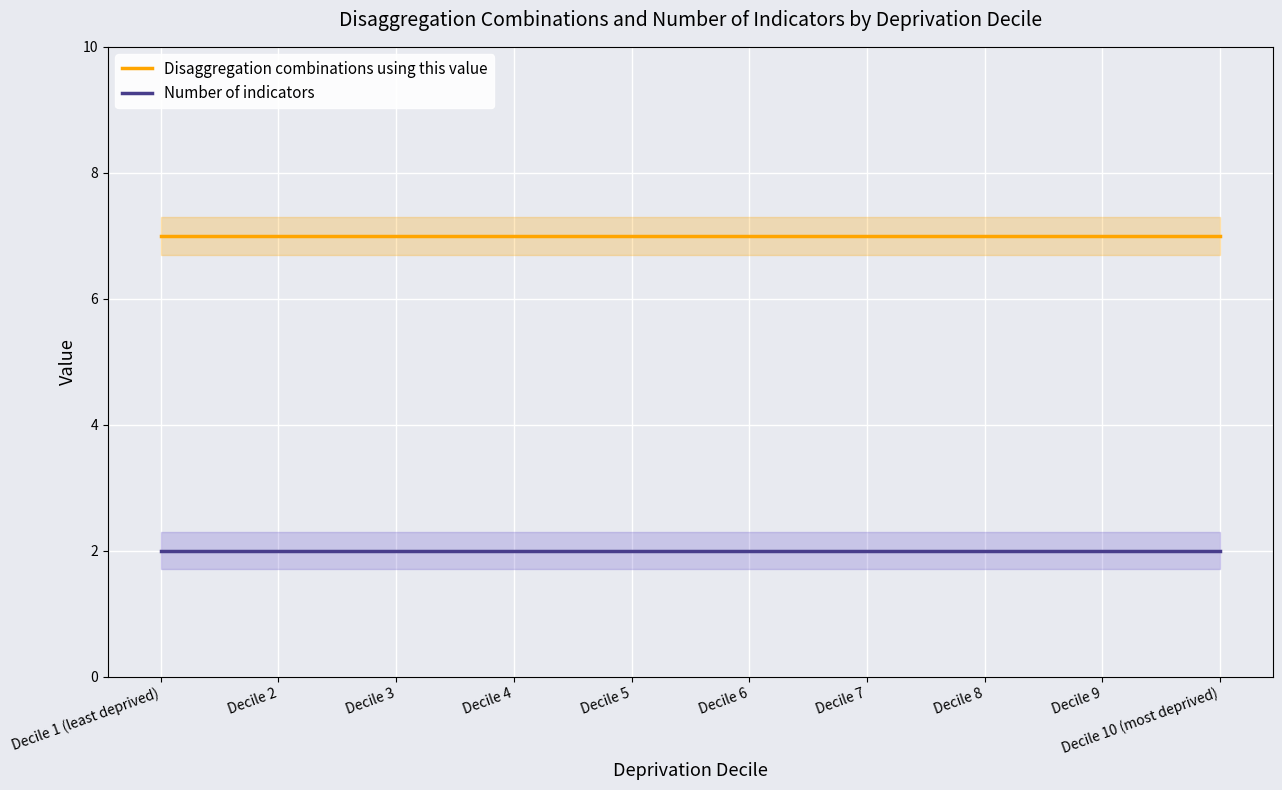

True or false: Disaggregation combinations using this value and Number of indicators intersect in this chart.

False